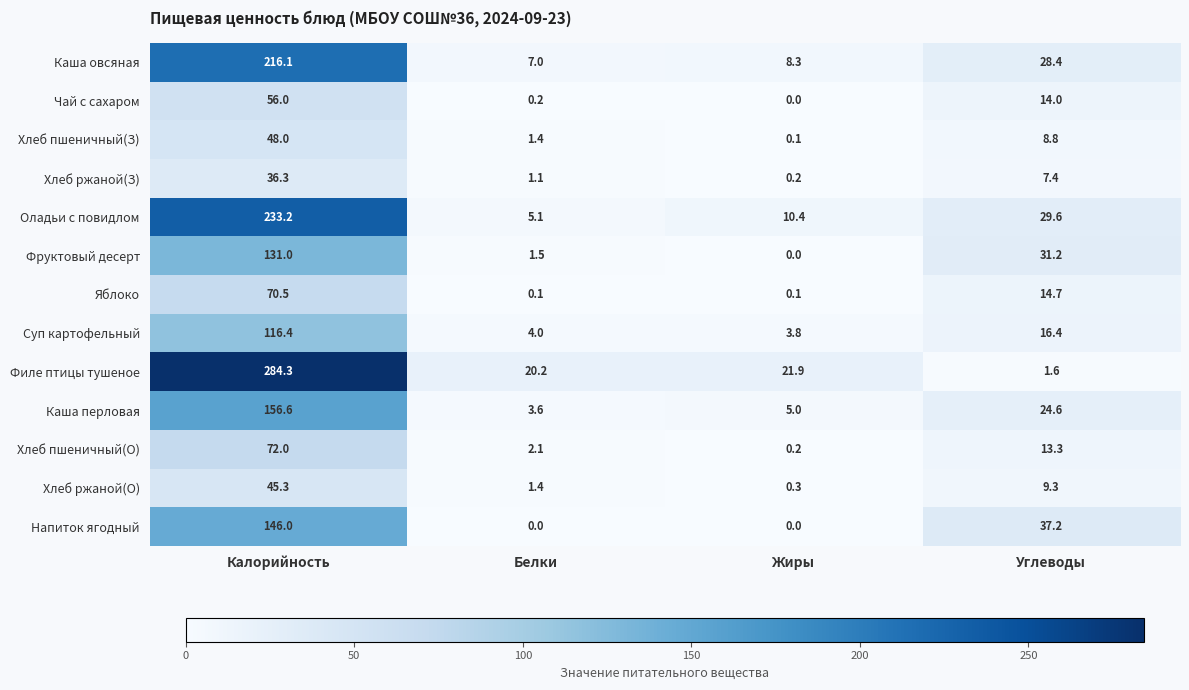

The value of Хлеб пшеничный(З) at Белки is 1.4. True or false?

True